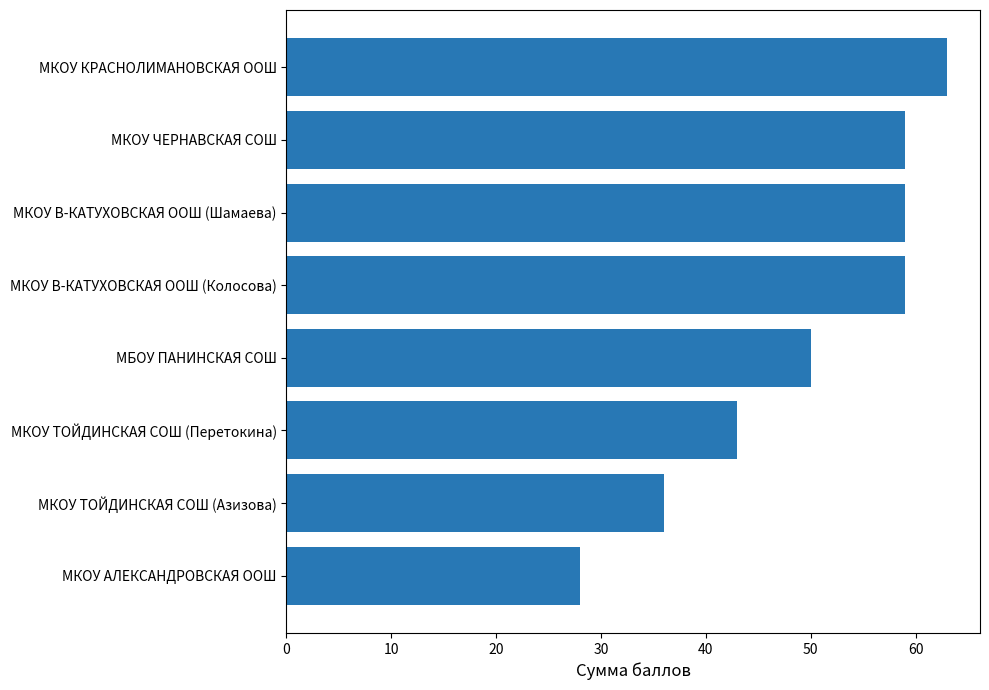

How many values are below 59?

4